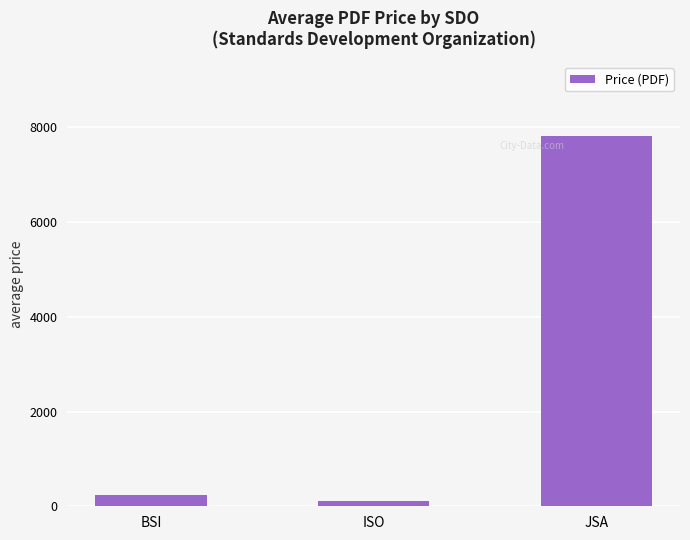

What is the change in value from BSI to ISO?

-129.6